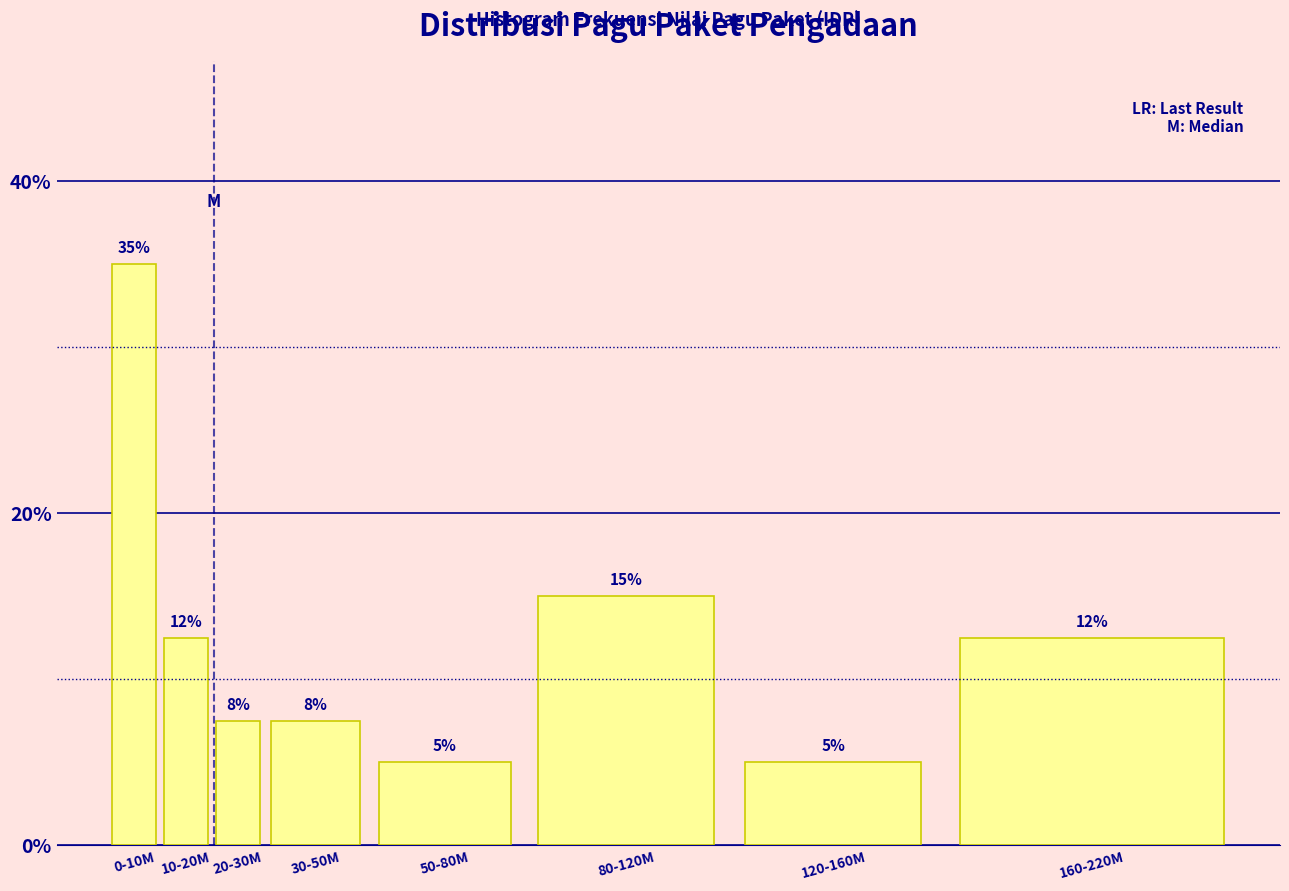

Approximately how many times larger is the value at 50-80M compared to 120-160M?

1.0